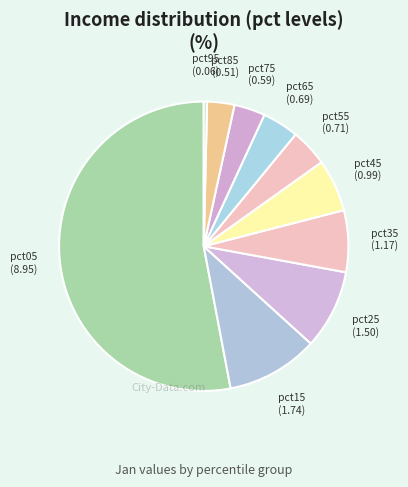

How many segments does this pie chart have?

10